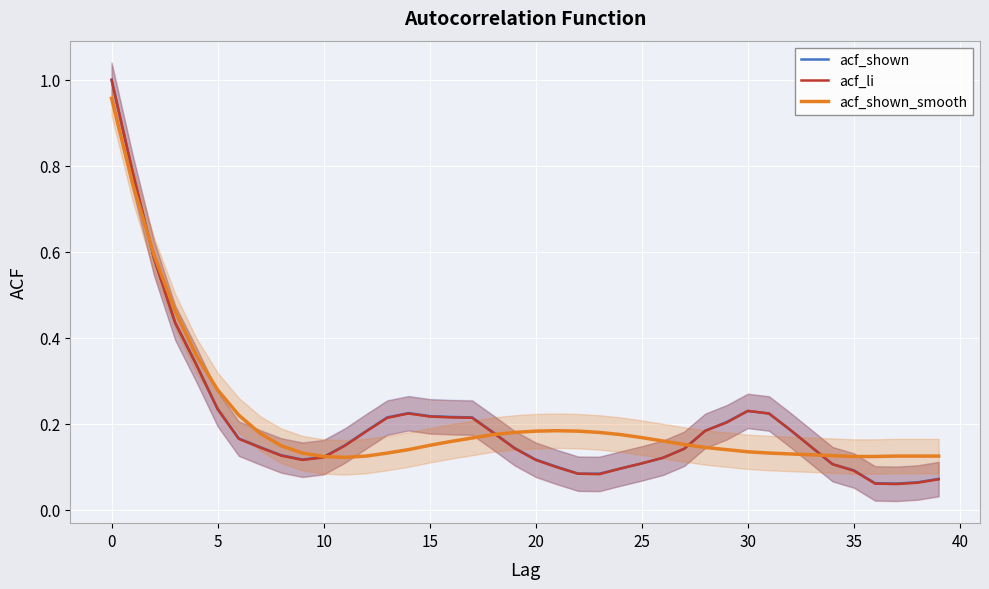

Where is the first local maximum for acf_shown?

14